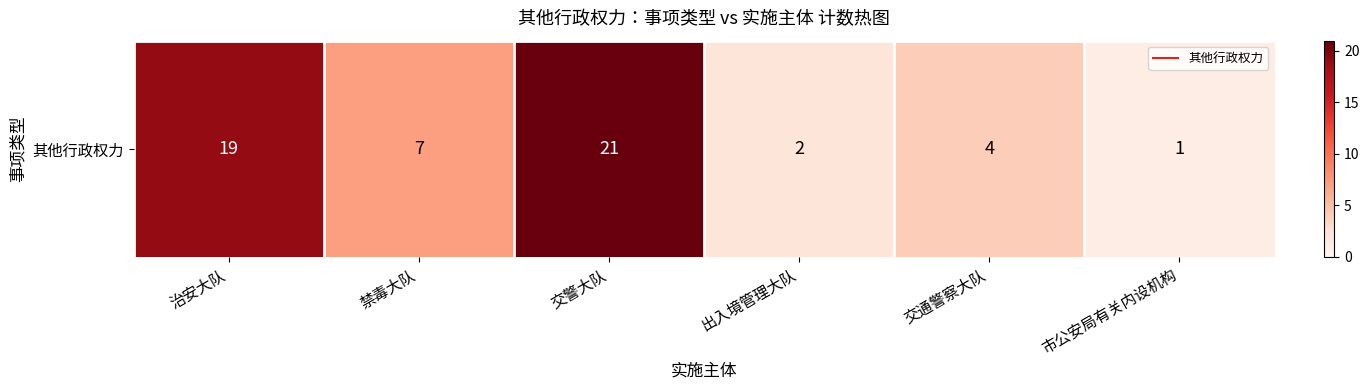

What is the maximum value shown in the chart?

21